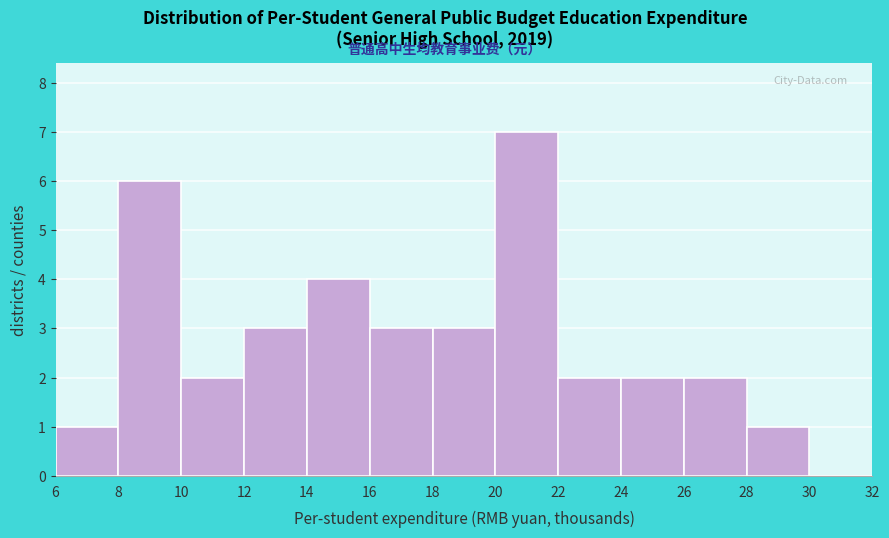

Which range on the x-axis has the tallest bar?

20 to 22